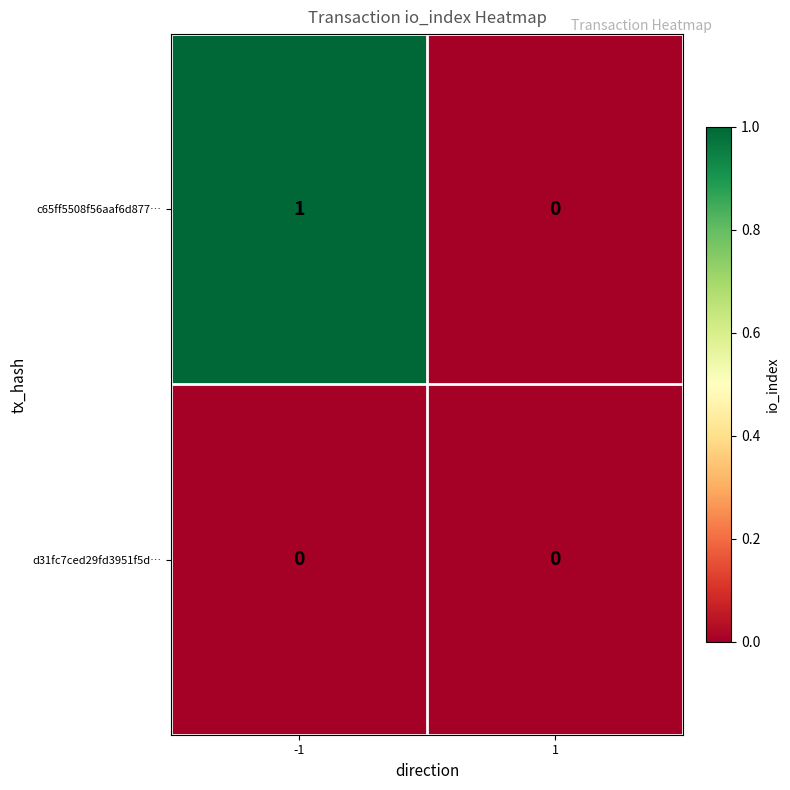

List the series in order of their peak value, lowest first.

d31fc7ced29fd3951f5d…, c65ff5508f56aaf6d877…